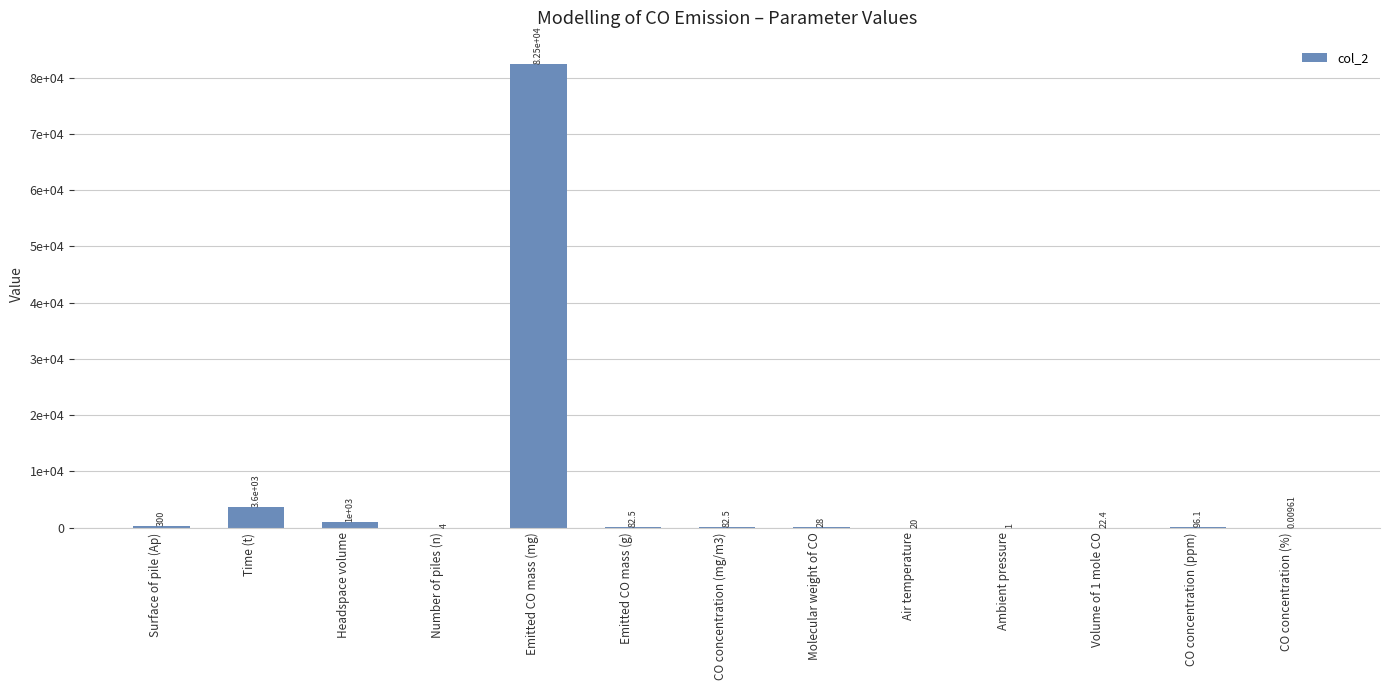

At which category does the chart reach its peak across all series?

Emitted CO mass (mg)